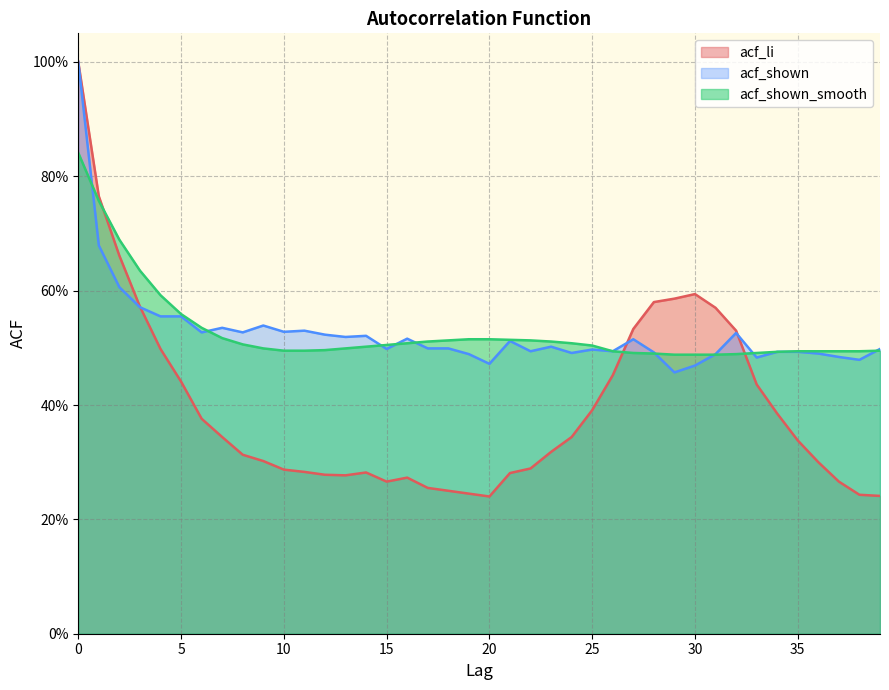

True or false: acf_li has a value of 0.8 at 4.

False